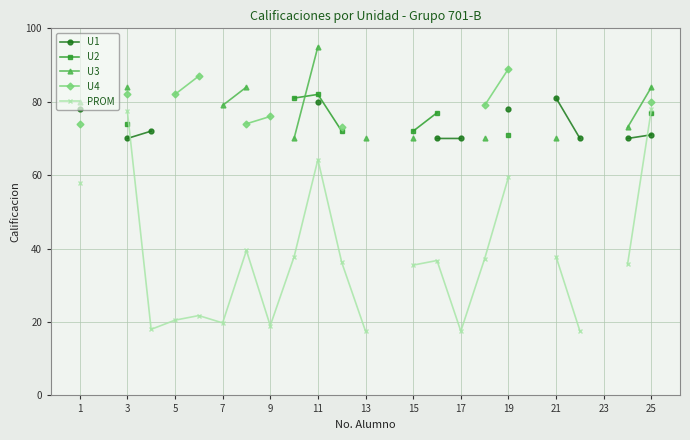

True or false: U2 and PROM cross at least once.

False